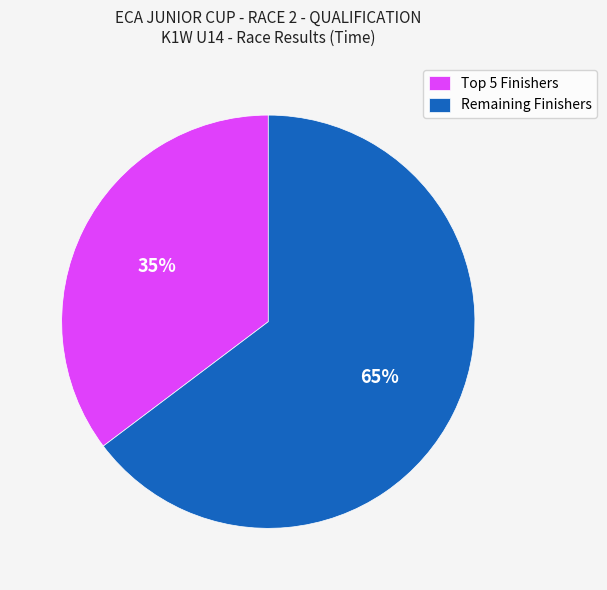

What percentage is the Remaining Finishers slice, to the nearest percent?

65%